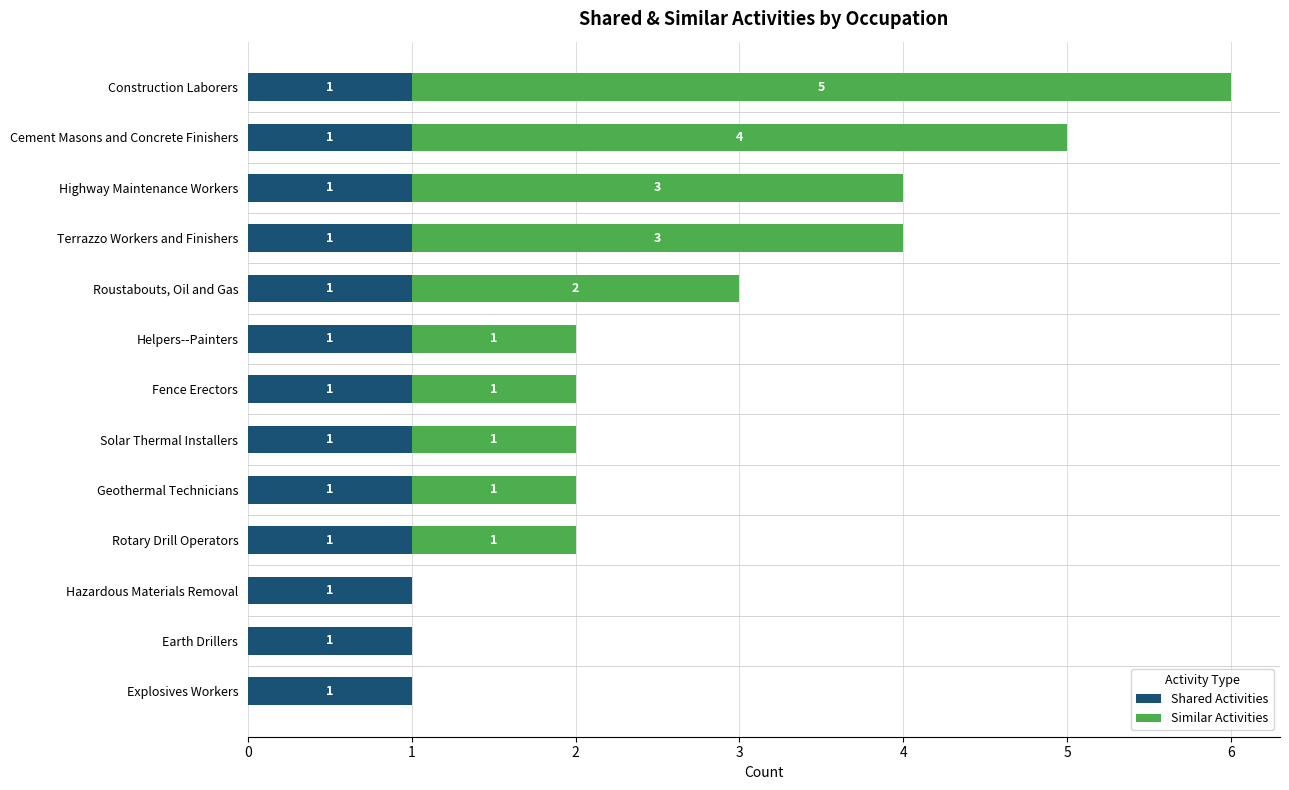

What is the total value across all series at Construction Laborers?

6